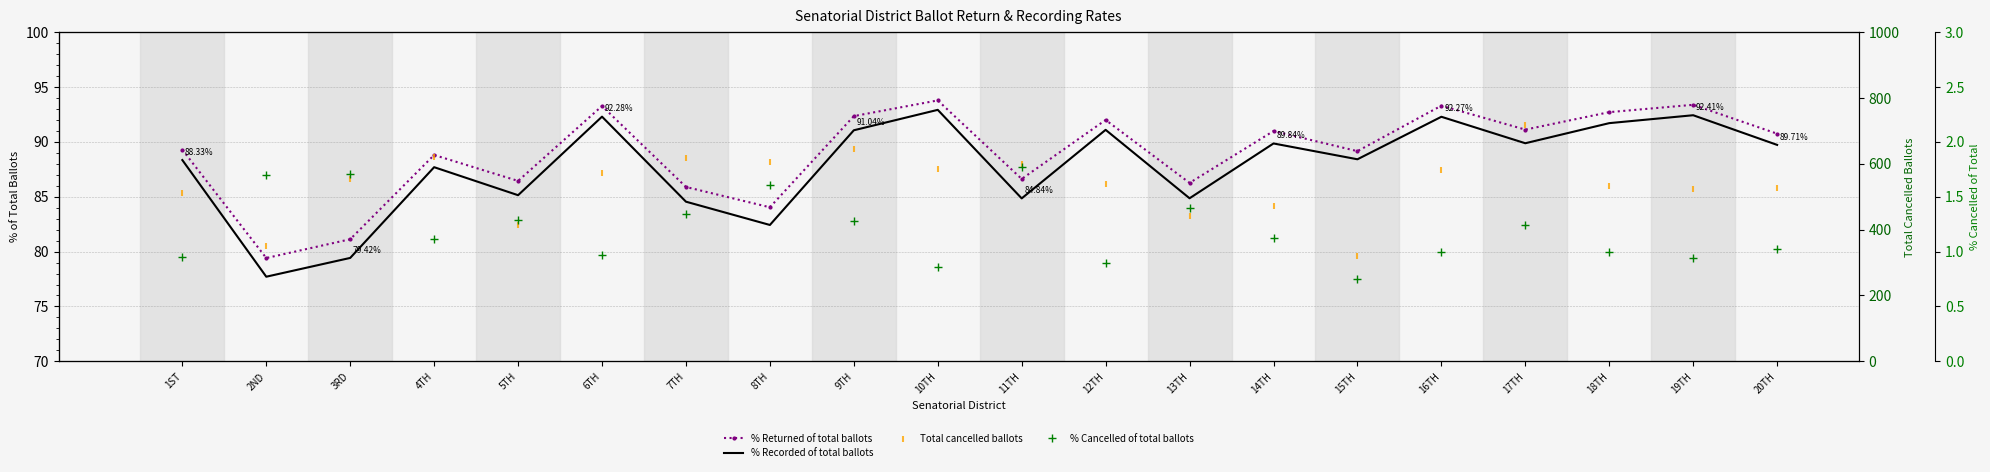

At how many categories does at least one series exceed 204?

20